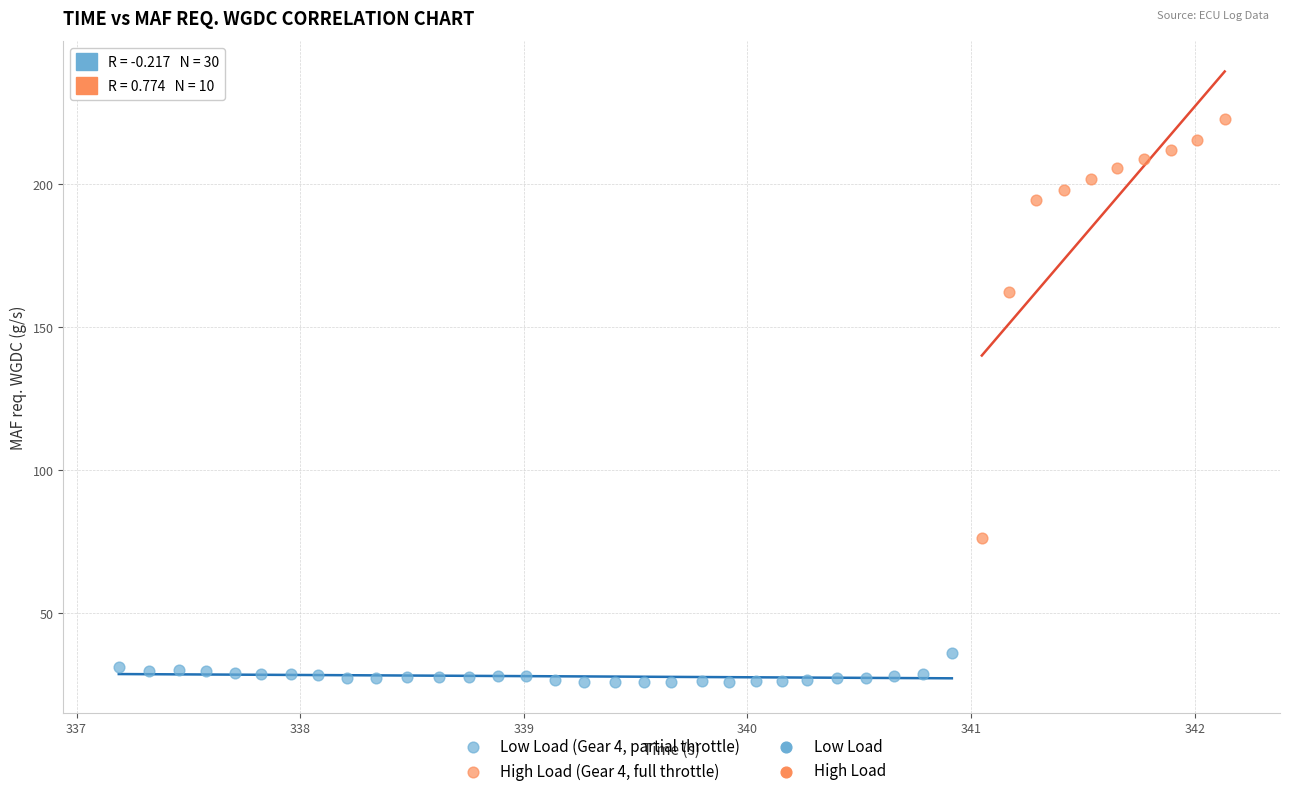

Which series reaches the minimum Y coordinate?

Low Load (Gear 4, partial throttle)